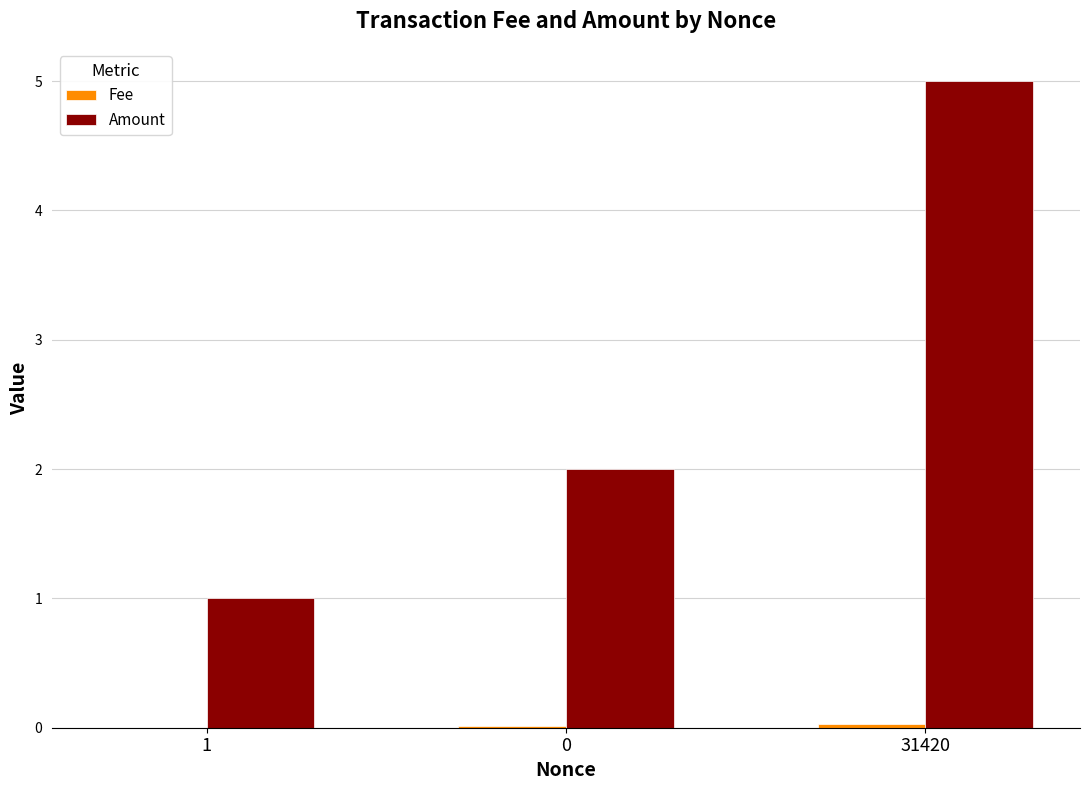

What is the spread (max minus min) of values at 1?

1.0